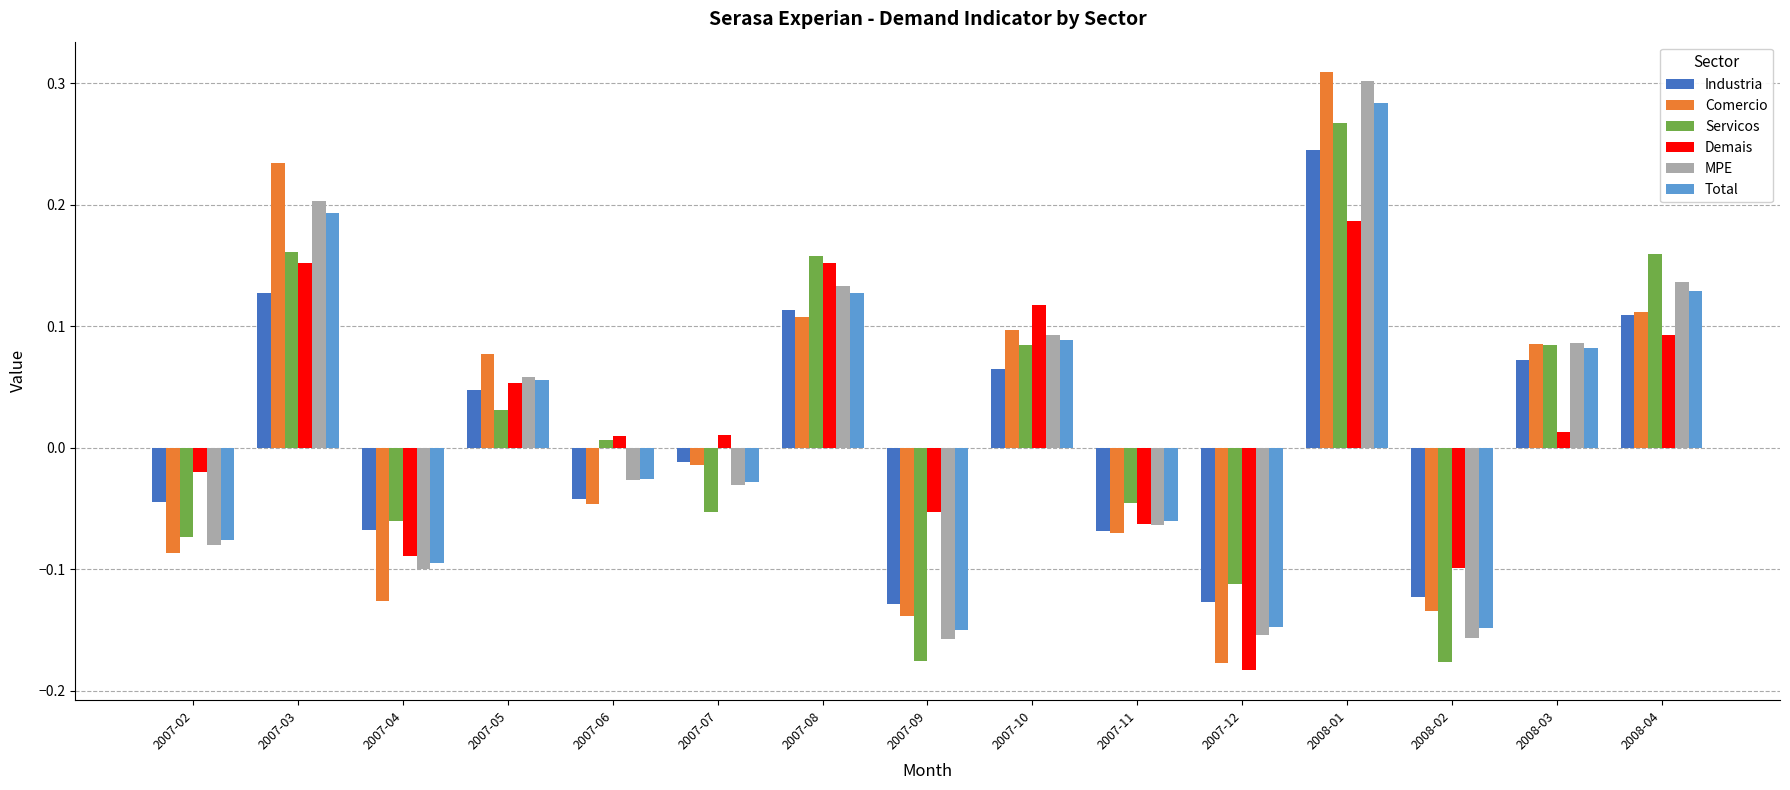

At which category does the chart reach its peak across all series?

2008-01